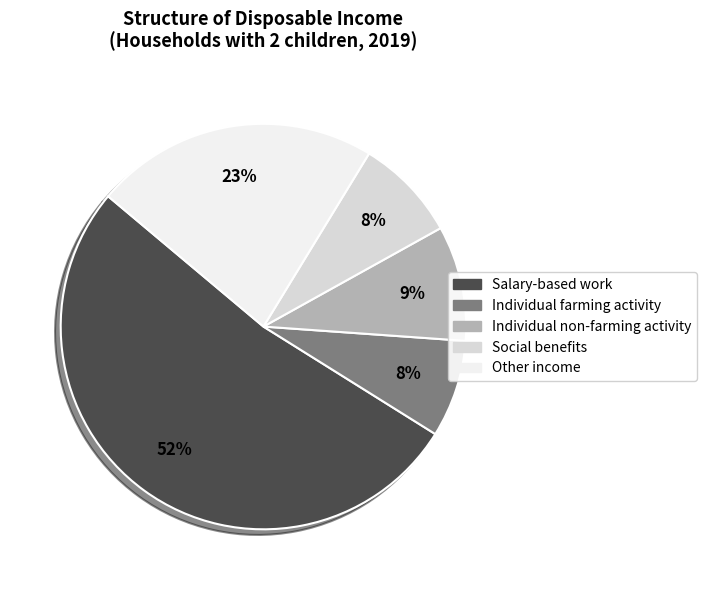

Do Other income and Social benefits together represent more than half of the pie?

No